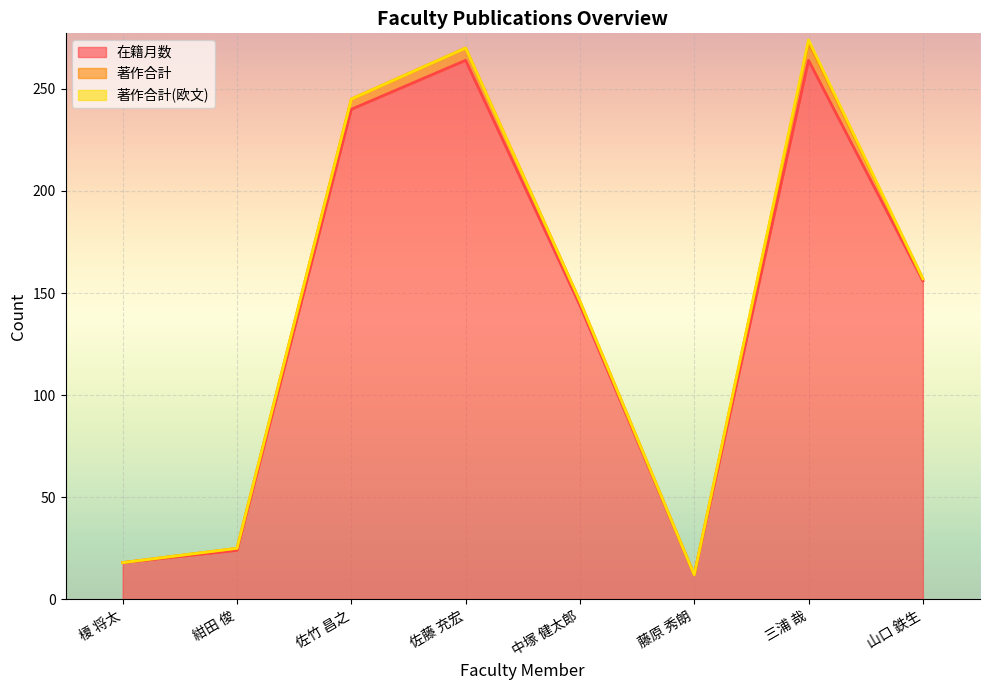

Rank the series by their maximum value, from highest to lowest.

在籍月数, 著作合計, 著作合計(欧文)